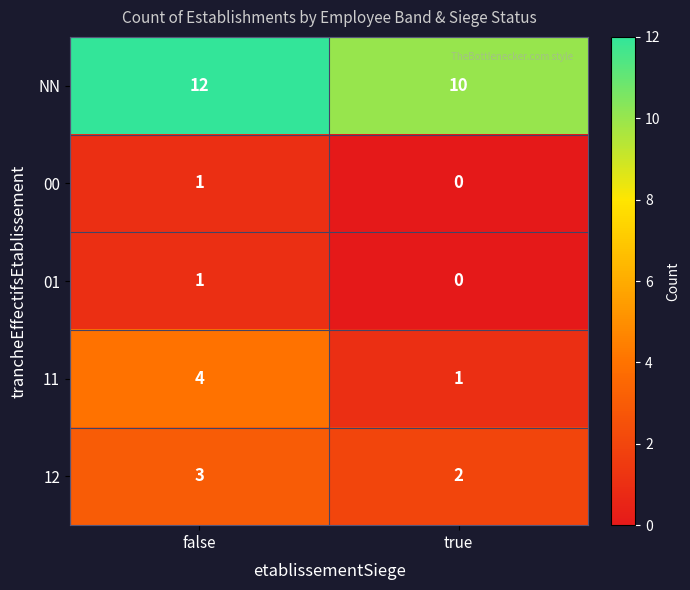

Between false and true, which series saw the biggest shift?

11